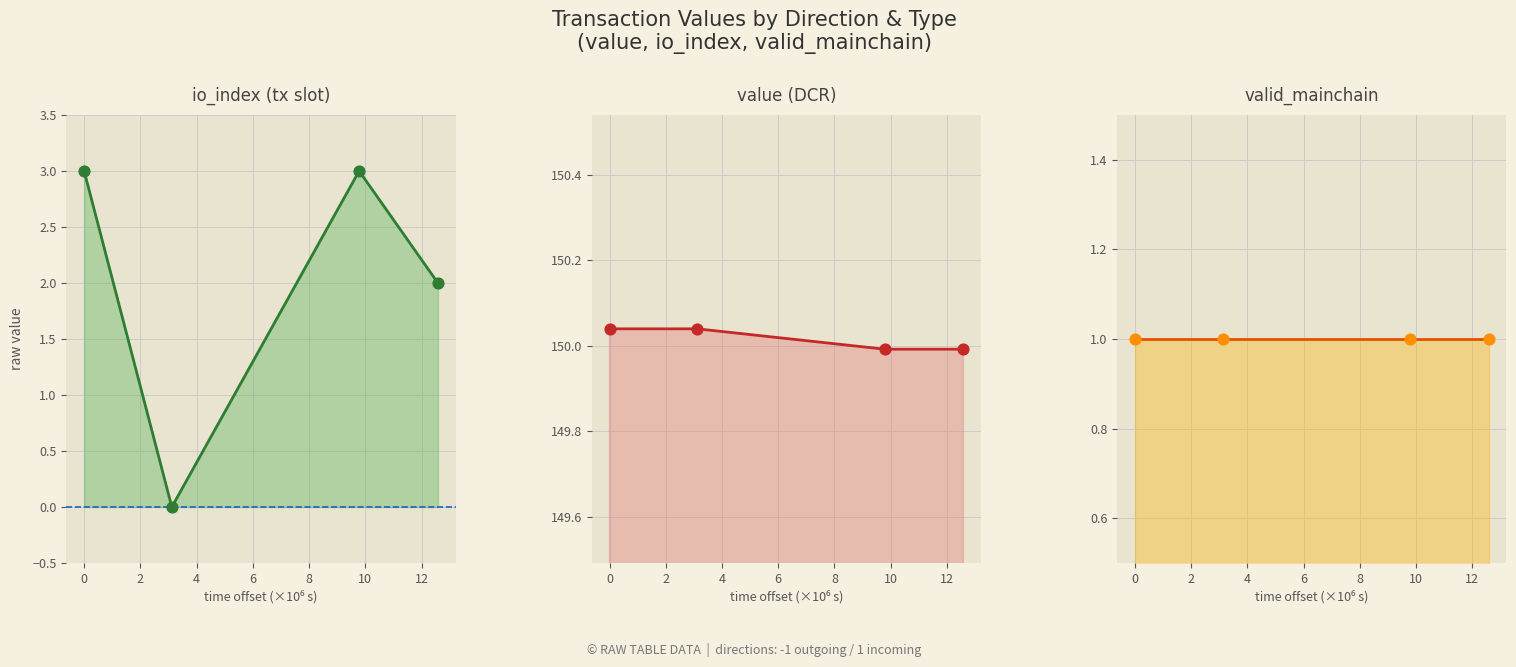

At how many categories does at least one series exceed 31?

4